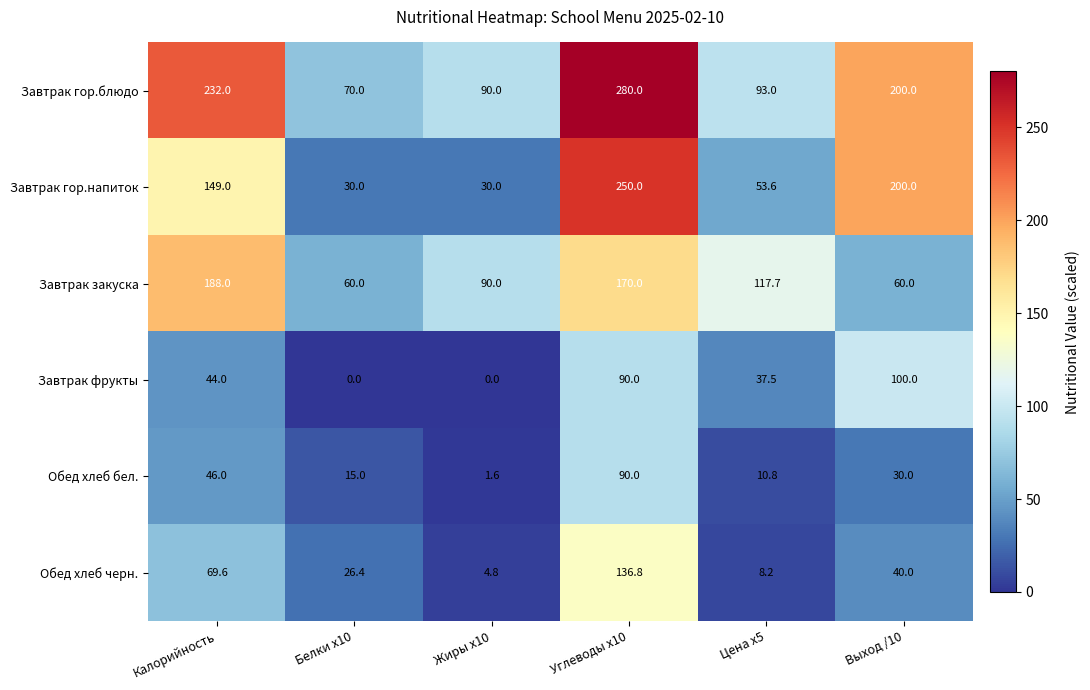

Is it true that Обед хлеб черн. equals 69.6 at Калорийность?

True